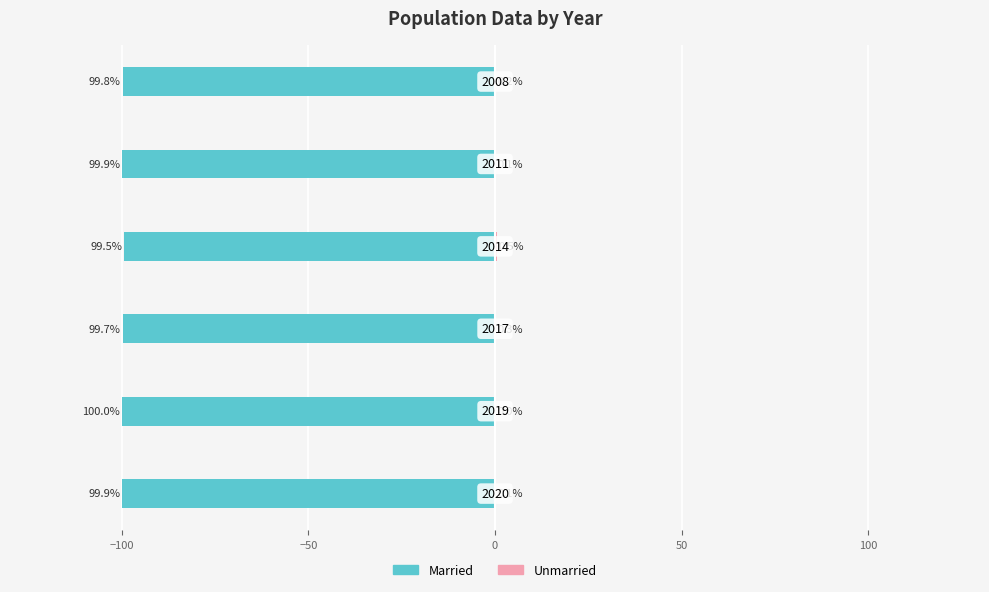

True or false: Married has a value of -99.7 at −50.

True